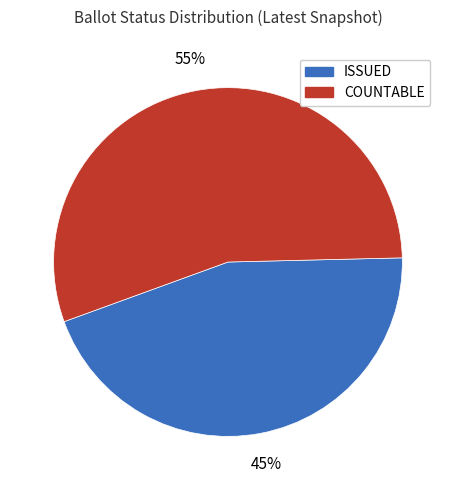

True or false: COUNTABLE accounts for 63% of the total.

False